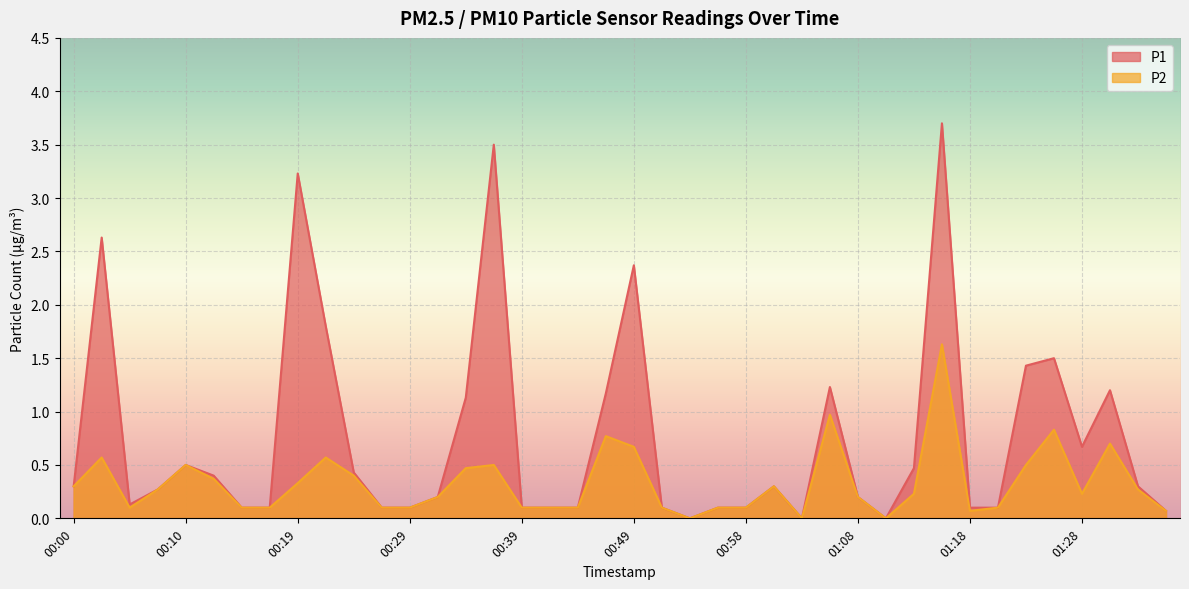

At 01:28, list the series in order from largest to smallest.

P1, P2